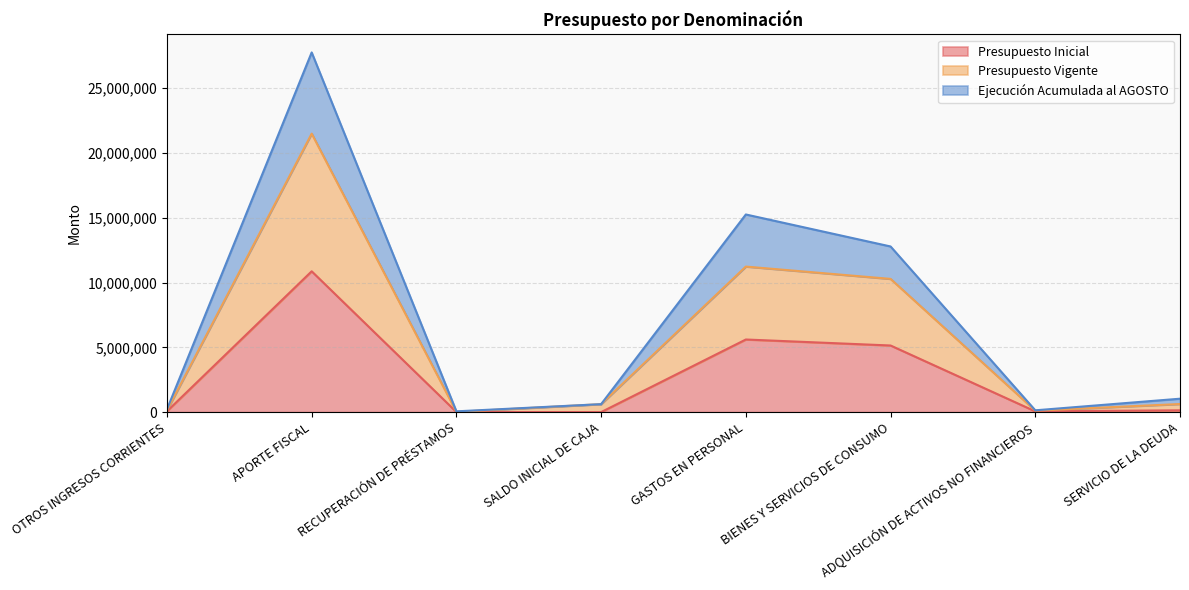

Which series has the widest spread of values?

Ejecución Acumulada al AGOSTO